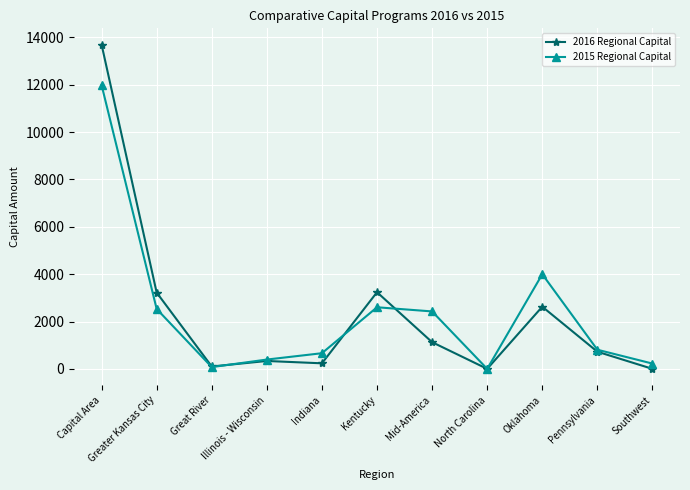

How many lines are shown in the chart?

2